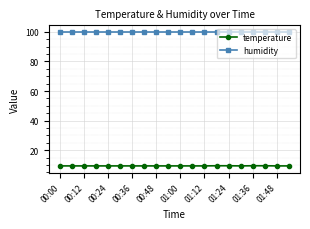

Which series has the largest total across all categories?

humidity